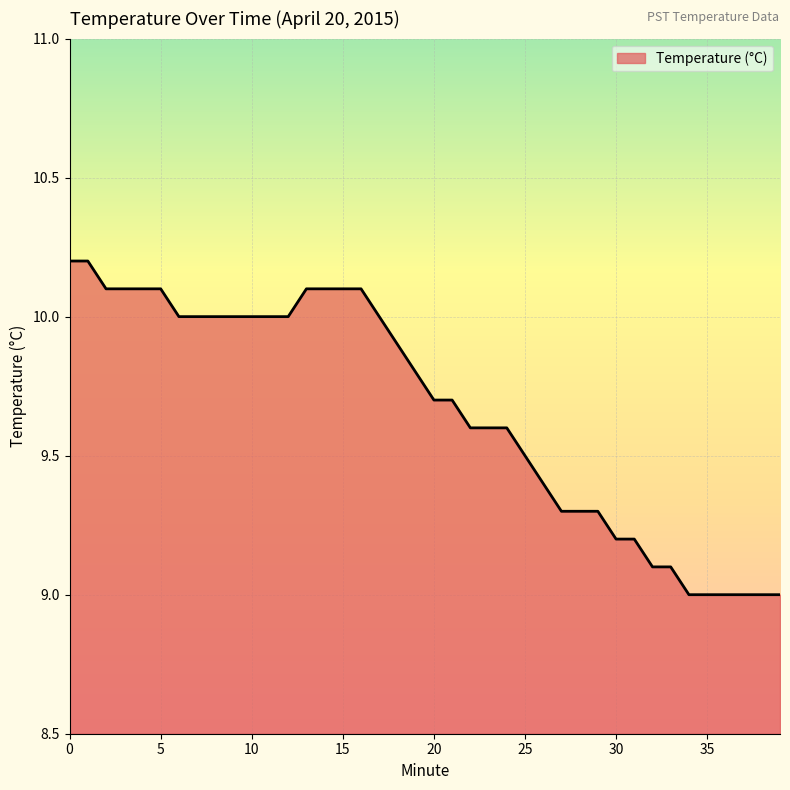

What is the average value?

9.7